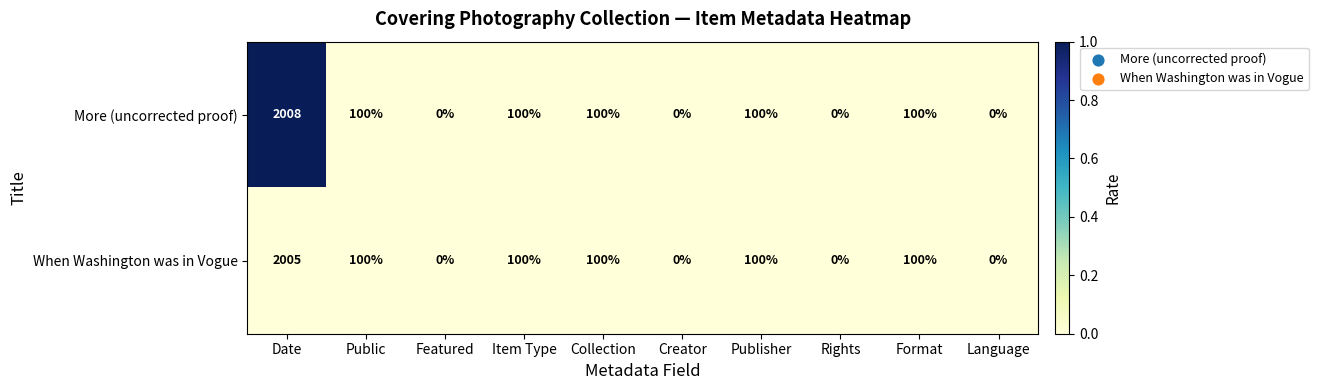

The When Washington was in Vogue series shows 46 at Publisher. True or false?

False